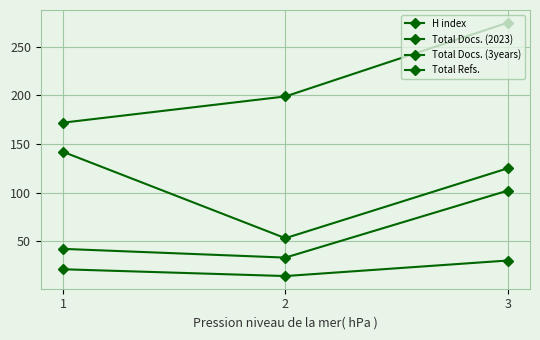

Reading left to right, what are all the values shown in this chart?

H index: 172	199	275
Total Docs. (2023): 21	14	30
Total Docs. (3years): 42	33	102
Total Refs.: 142	53	125